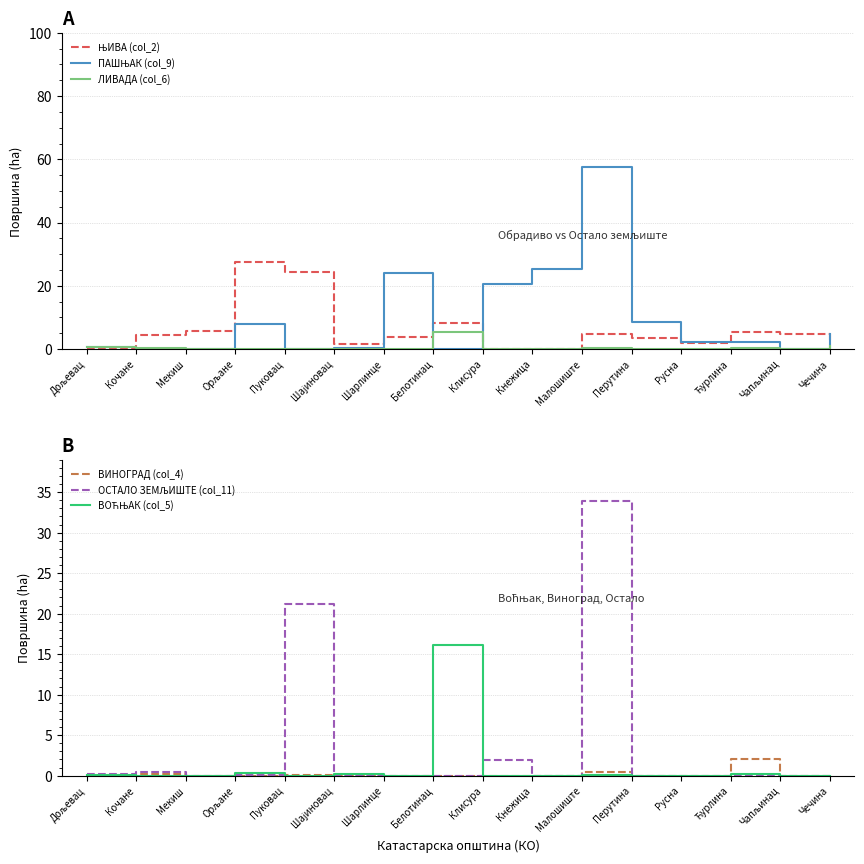

What position from the right is Малошиште?

6